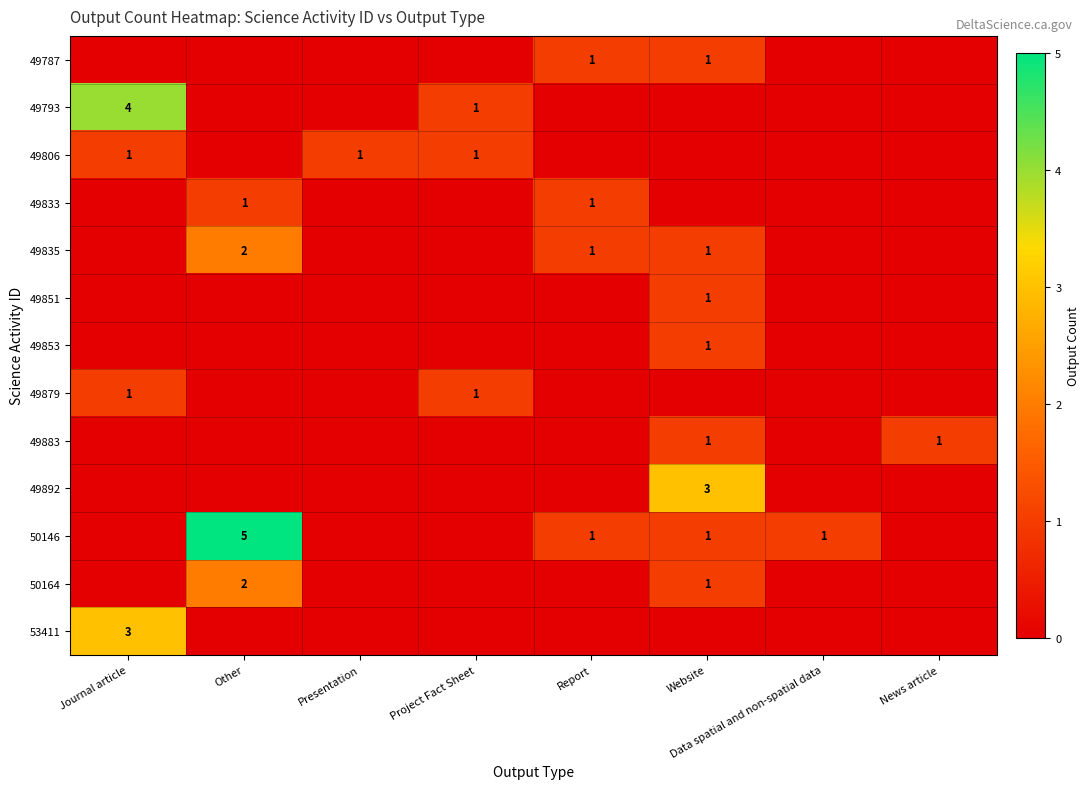

Between Project Fact Sheet and News article, which is larger?

Project Fact Sheet